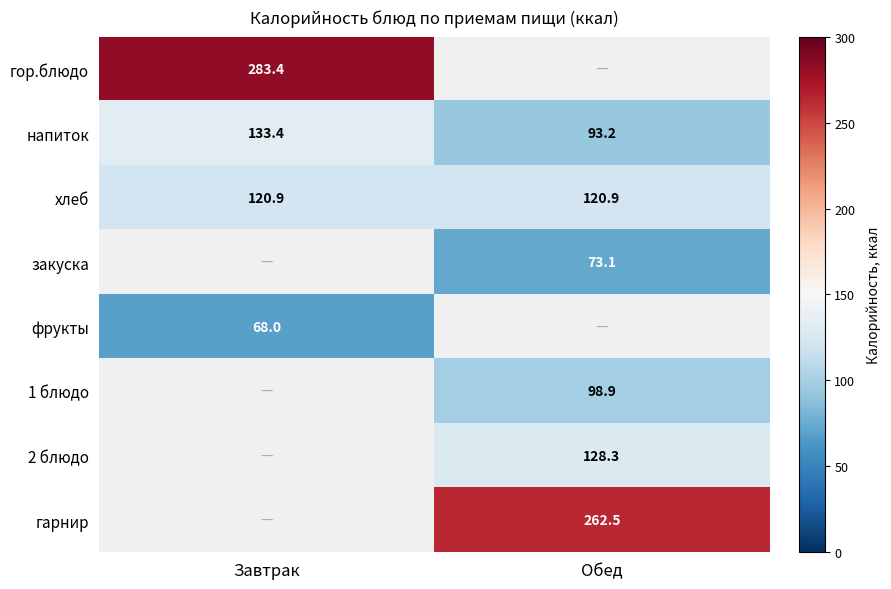

At which label does напиток reach its peak?

Завтрак